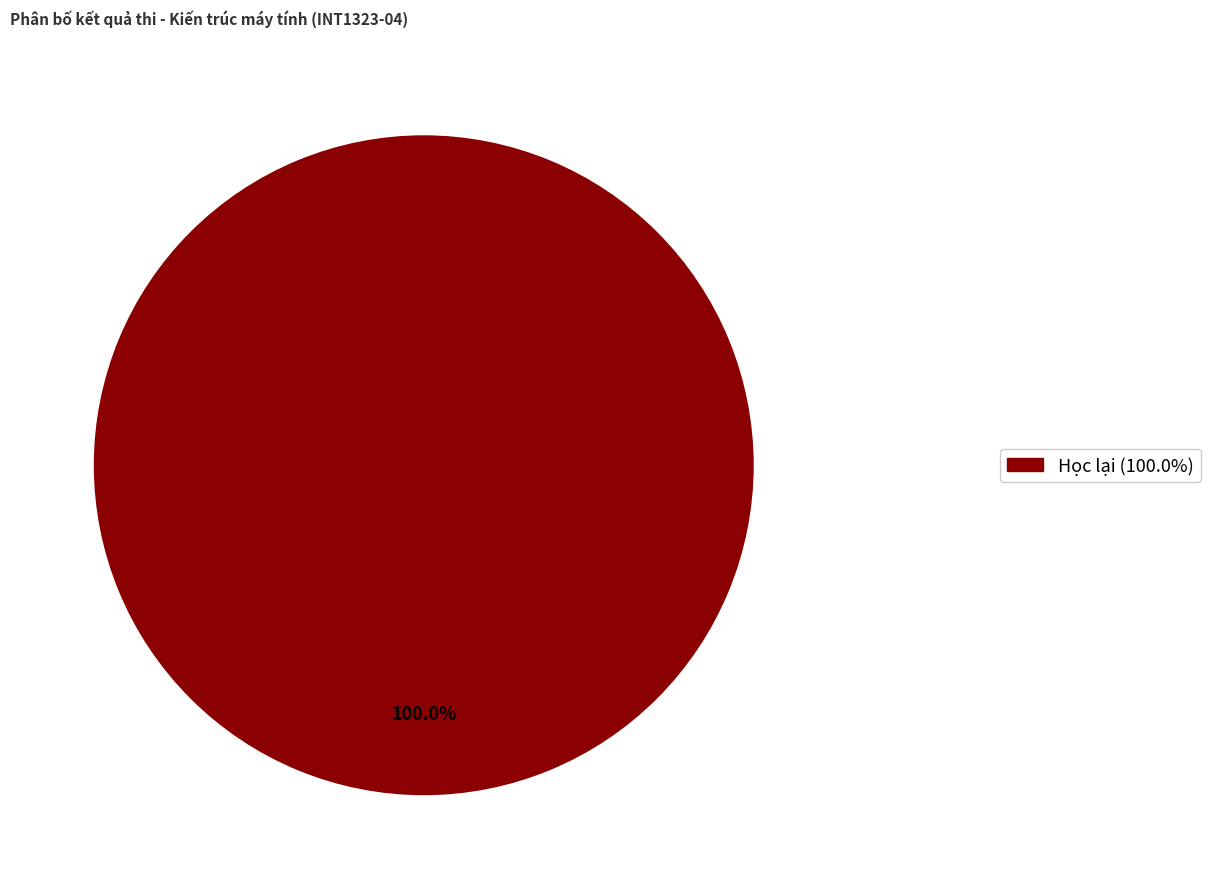

Is there a majority slice in this chart?

Yes